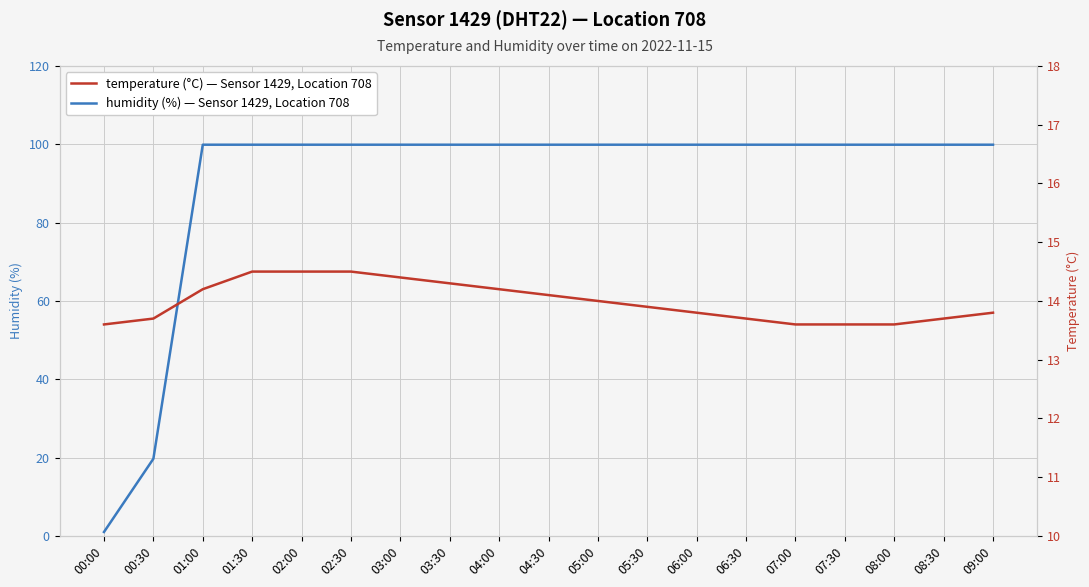

Is the value of humidity at 02:30 greater than the value of temperature at 08:30?

Yes